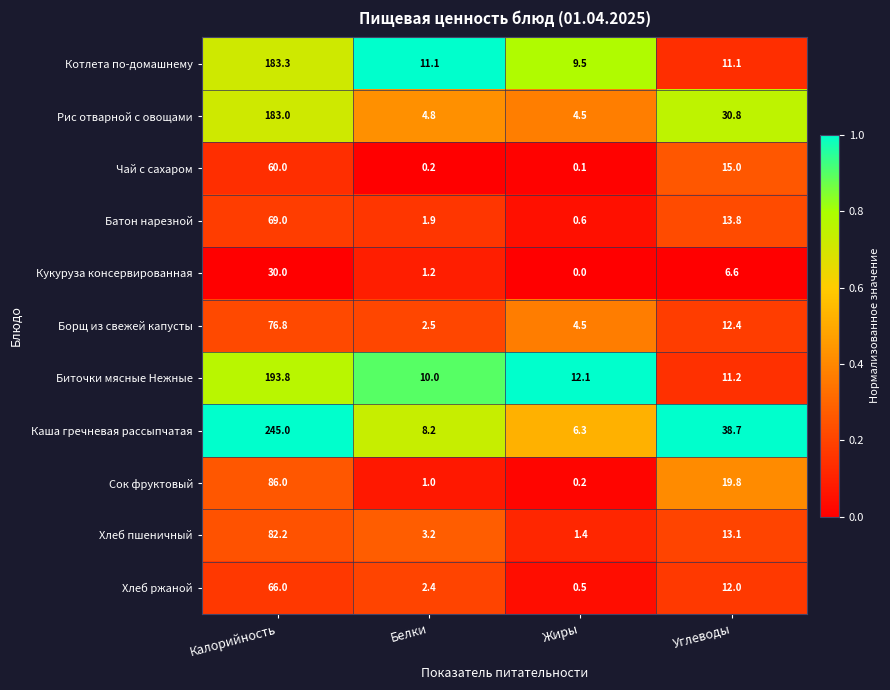

How many categories are shown in the chart?

4